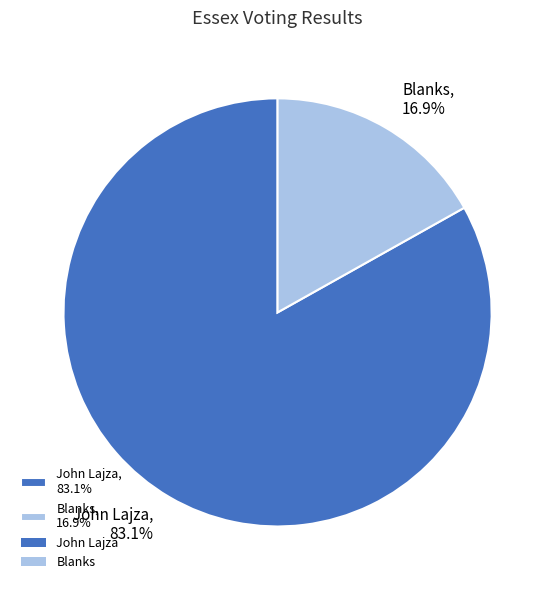

Rank the categories by value from highest to lowest.

John Lajza, 83.1%, Blanks, 16.9%